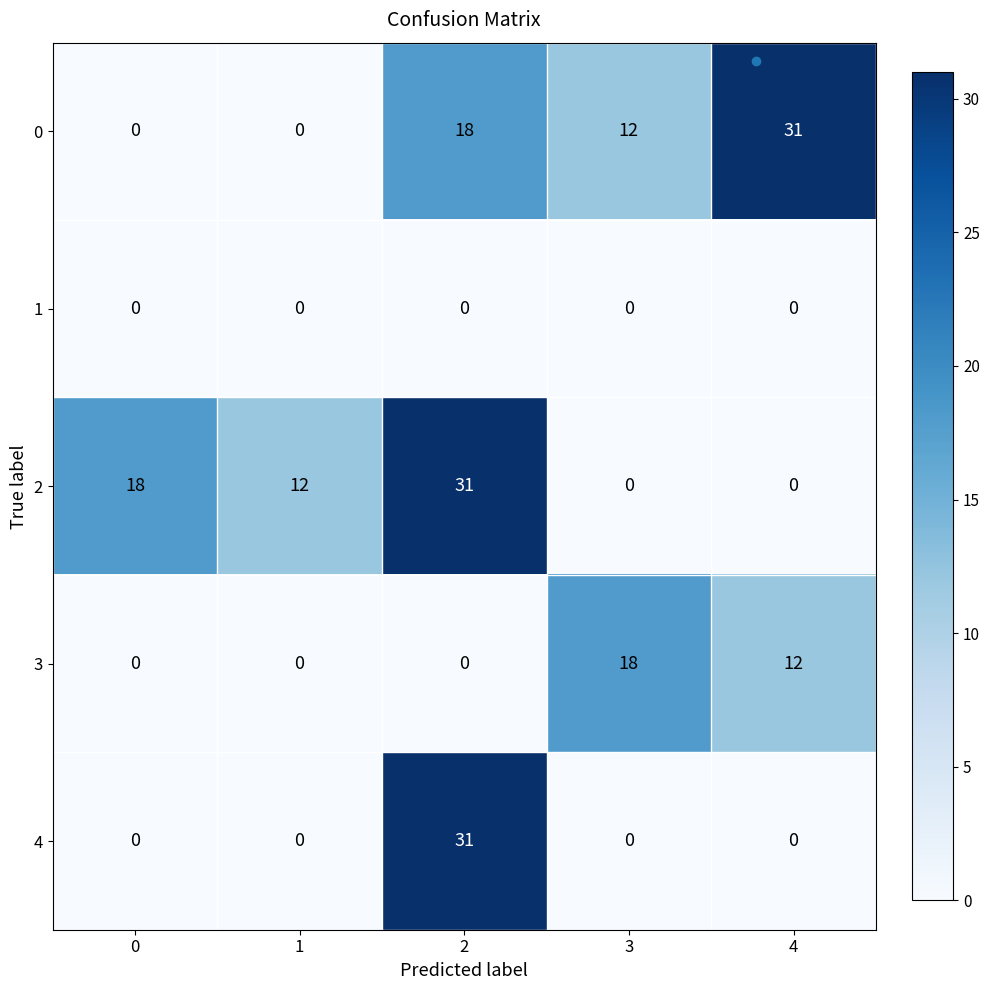

True or false: 3 has a value of 12 at 4.

True